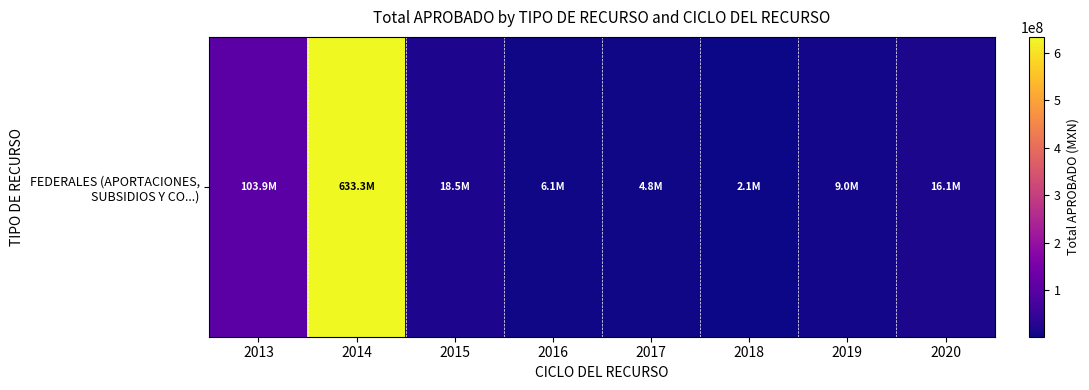

The chart shows a value of 8960159.8 at 2019. True or false?

True